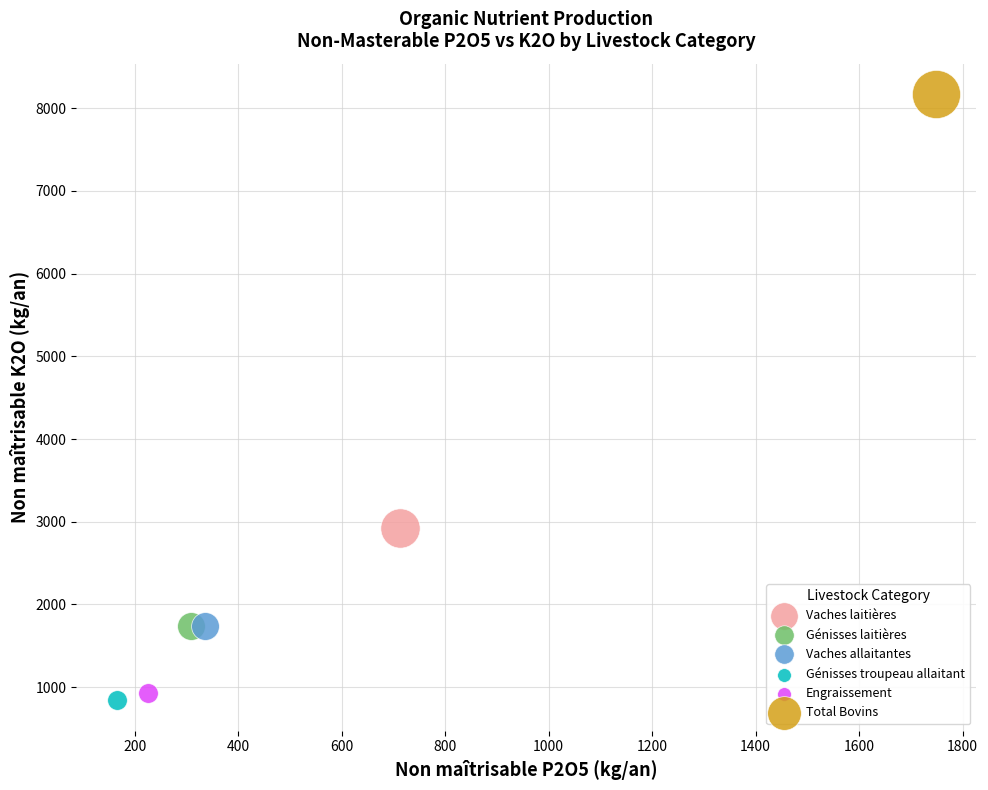

Which series reaches the maximum Y coordinate?

Total Bovins